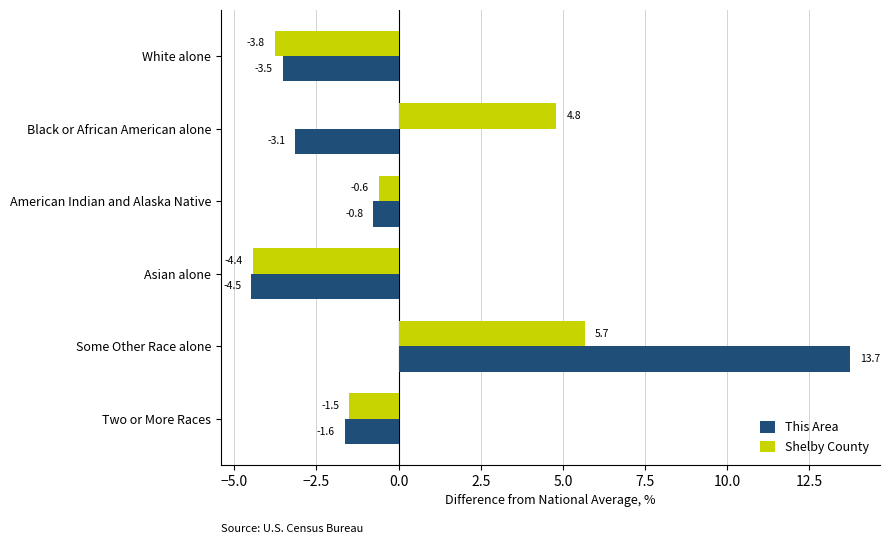

What is the difference between the second highest and minimum values in the Shelby County series?

9.2